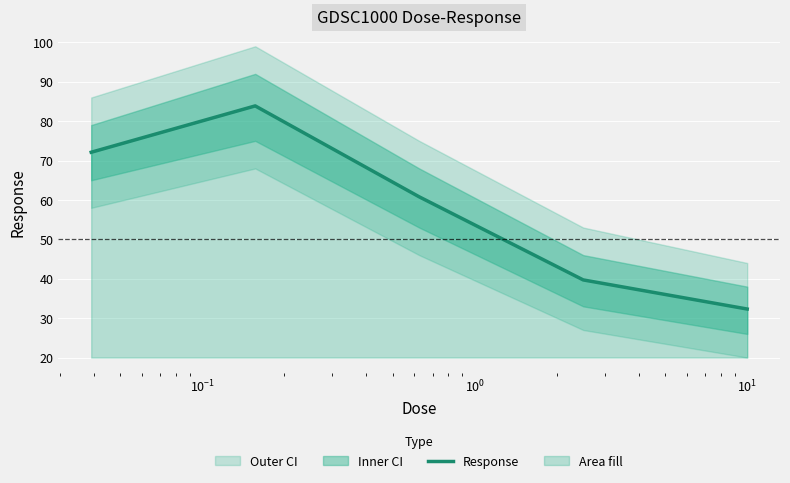

What is the lowest value of the Response series?

32.3